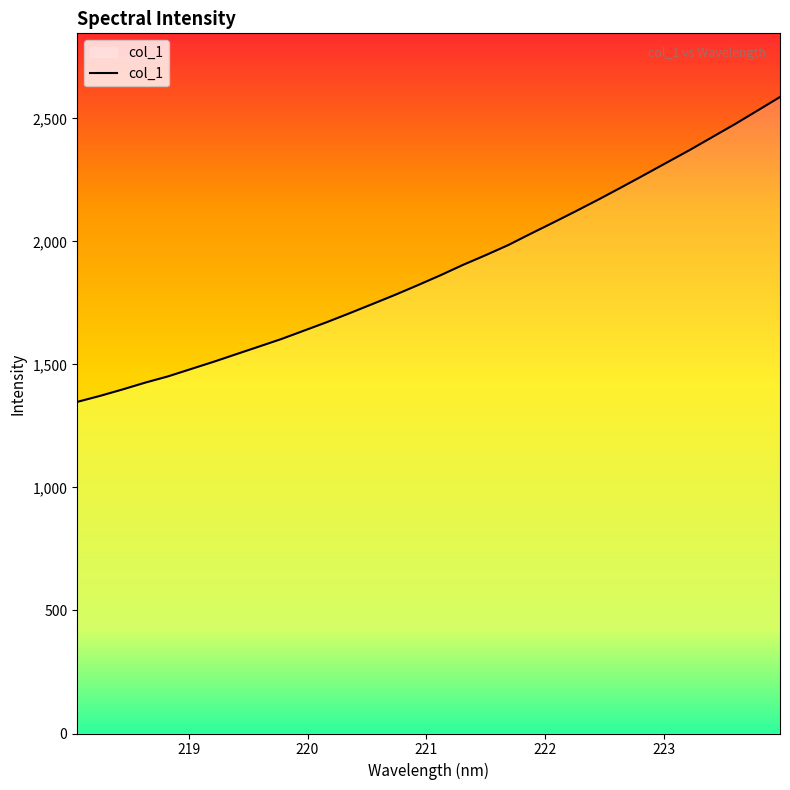

True or false: the data has more than 2 interior local peaks.

False